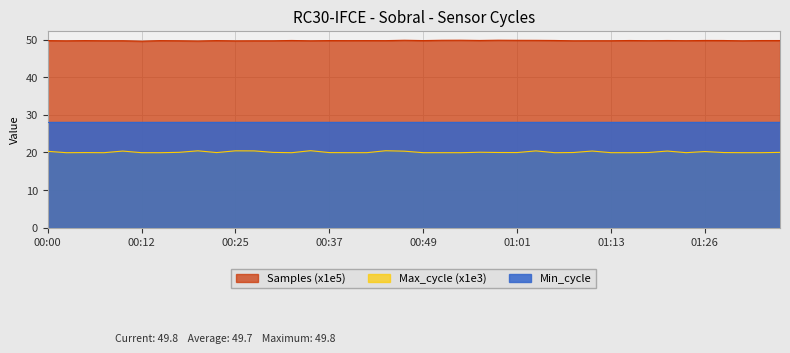

What is the label of the 27th point from the right?

00:32